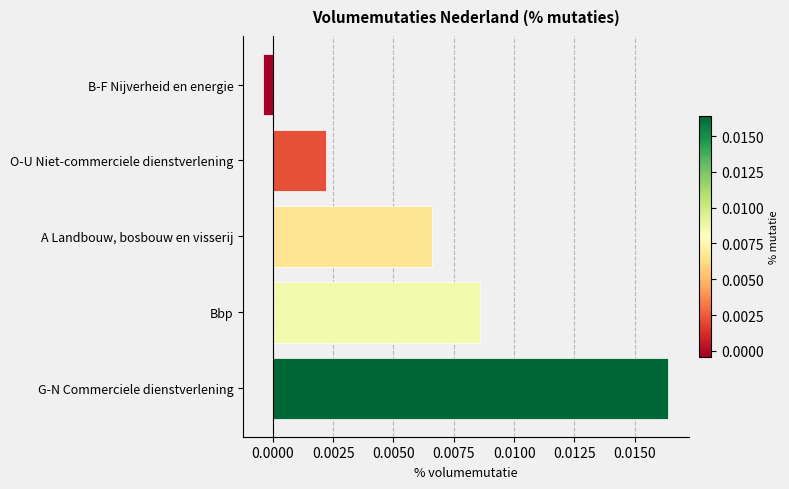

How many values are above zero?

4